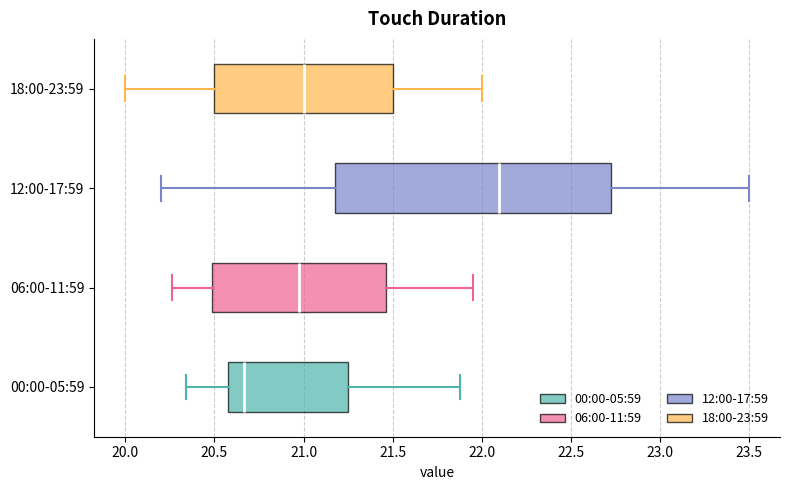

Which box is the widest, from its left edge to its right edge?

12:00-17:59